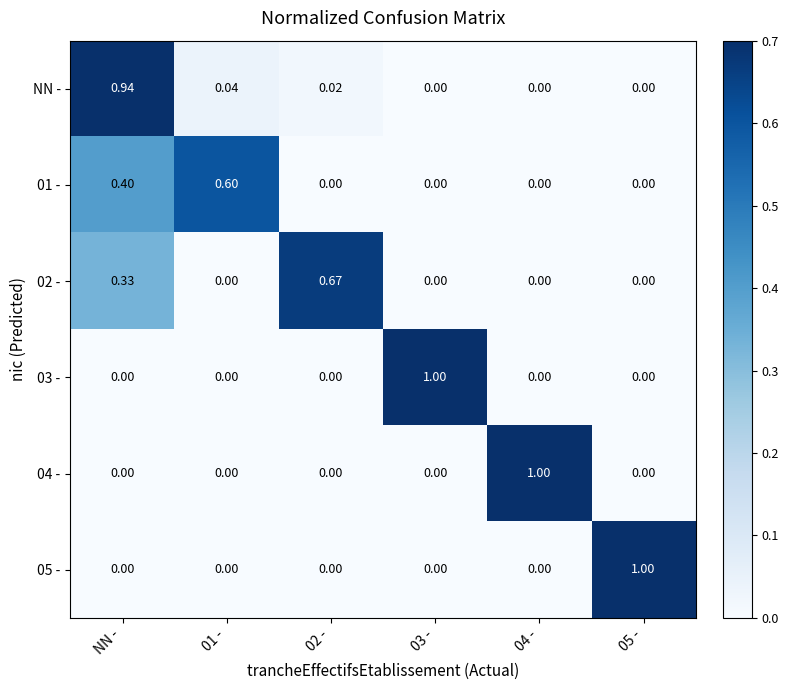

At which category is the sum across all series the highest?

NN -